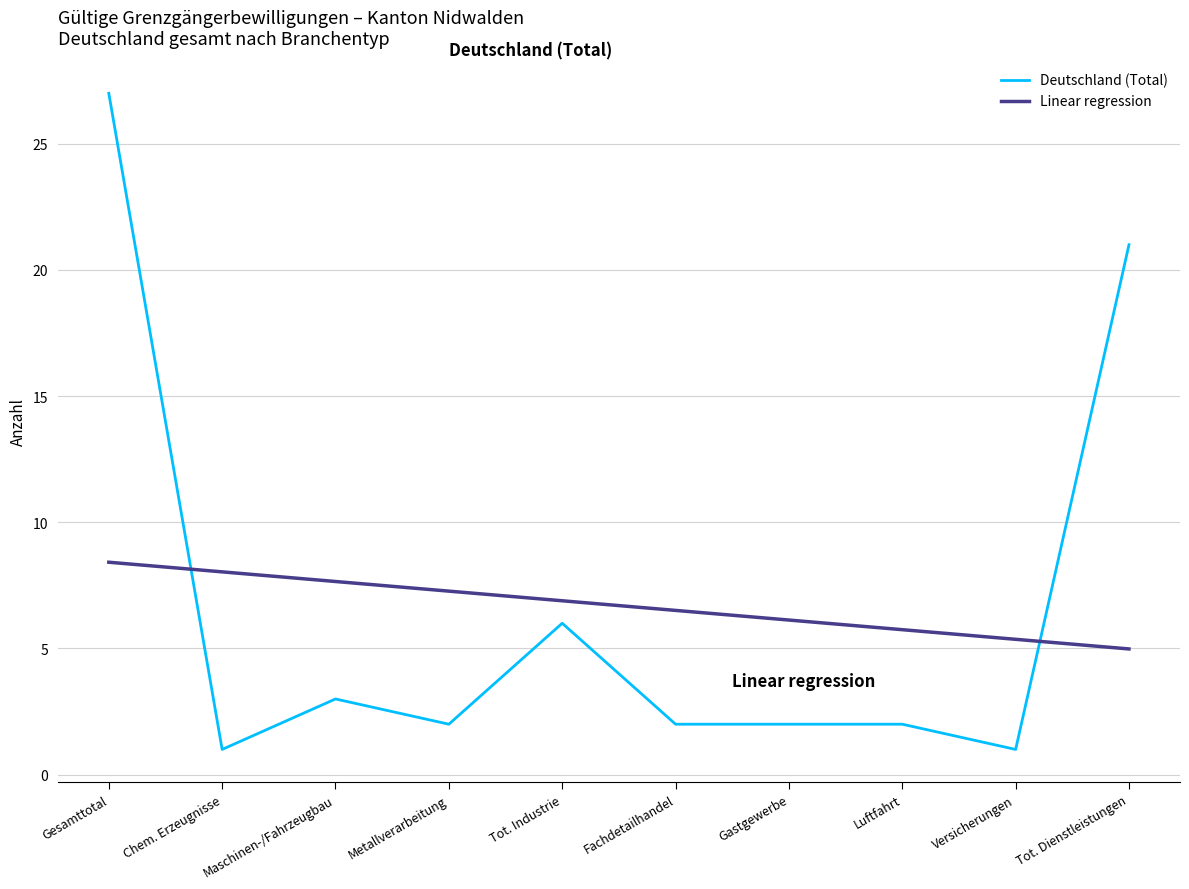

What is the total value across all series at Metallverarbeitung?

9.3